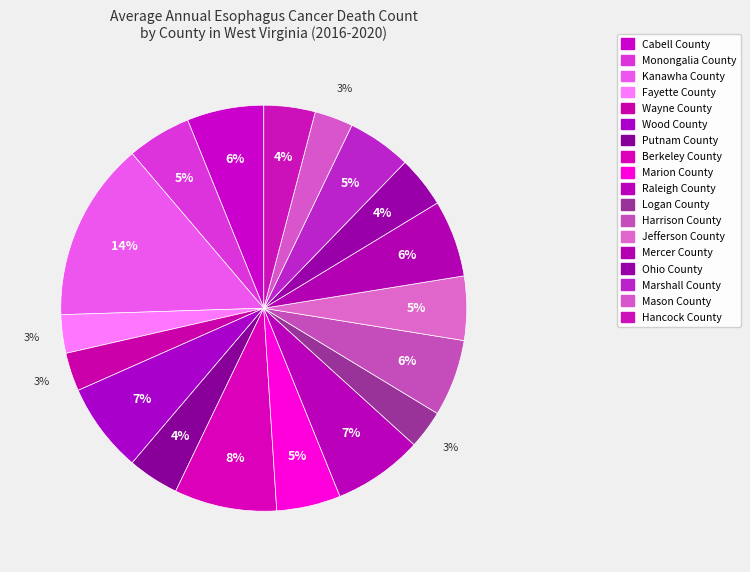

What is the change in value from Cabell County to Wayne County?

-3